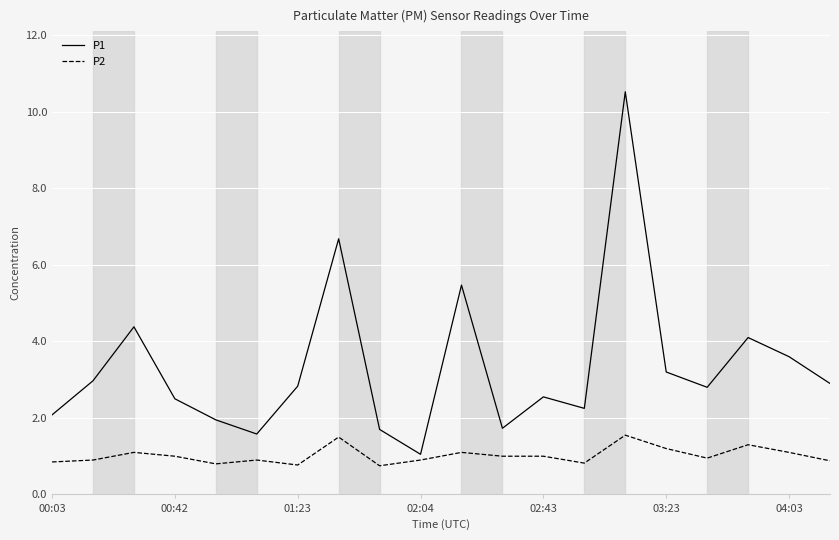

What is the difference between the maximum and minimum values in the P2 series?

0.8